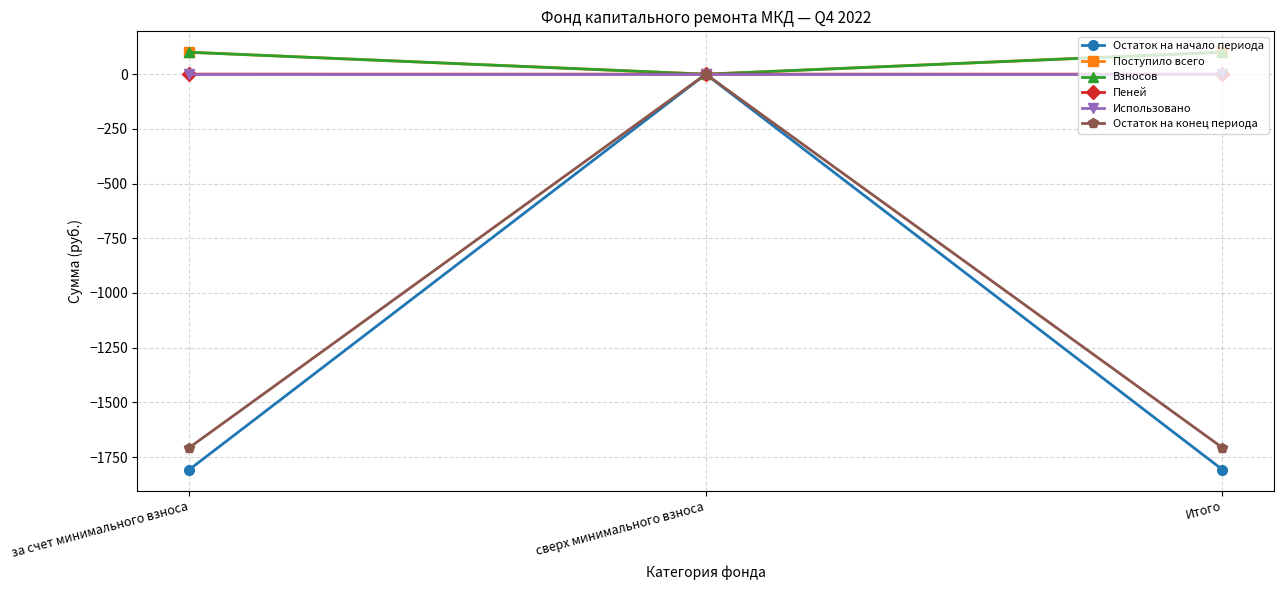

The Поступило всего series shows 100.4 at за счет минимального взноса. True or false?

True